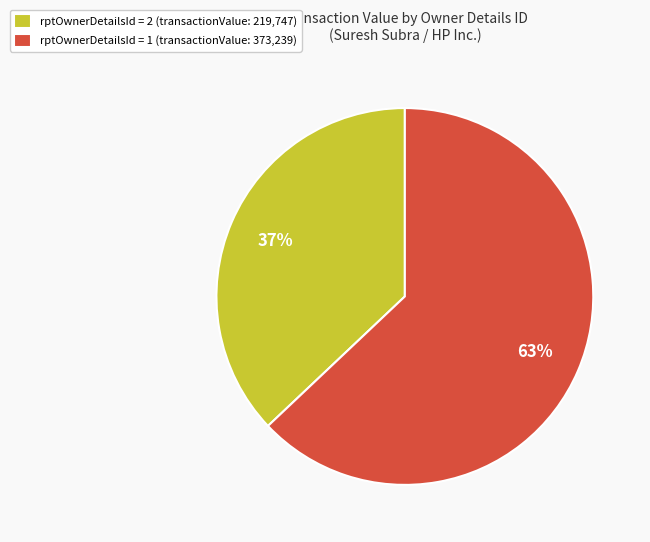

Which category has the smallest portion of the pie?

rptOwnerDetailsId = 2 (transactionValue: 219,747)